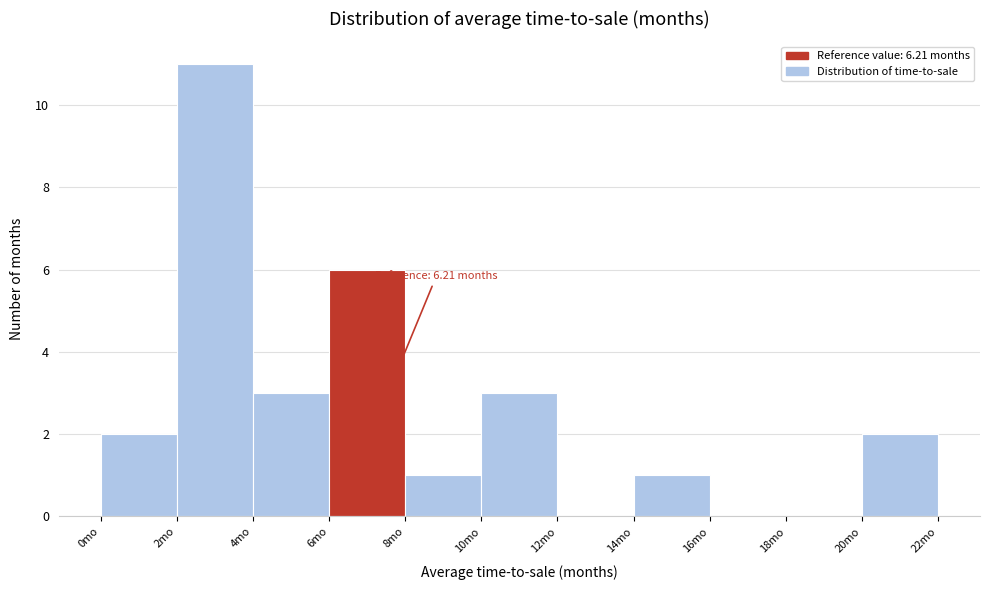

Over which range of the x-axis is the bar tallest?

2 to 4